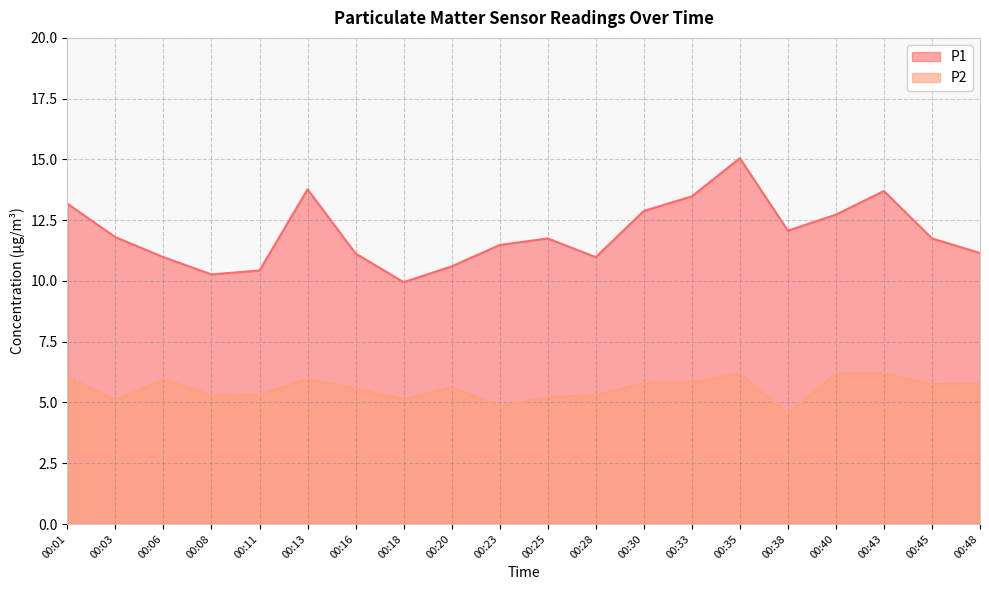

Which category has the highest value across all series?

00:35